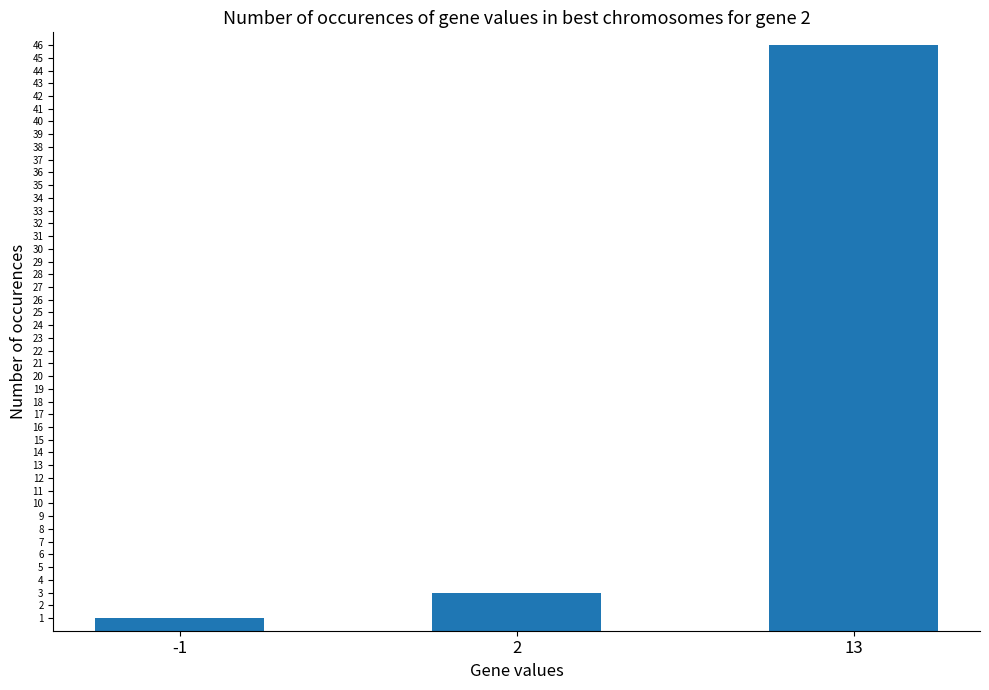

List the labels in order of value, smallest first.

-1, 2, 13